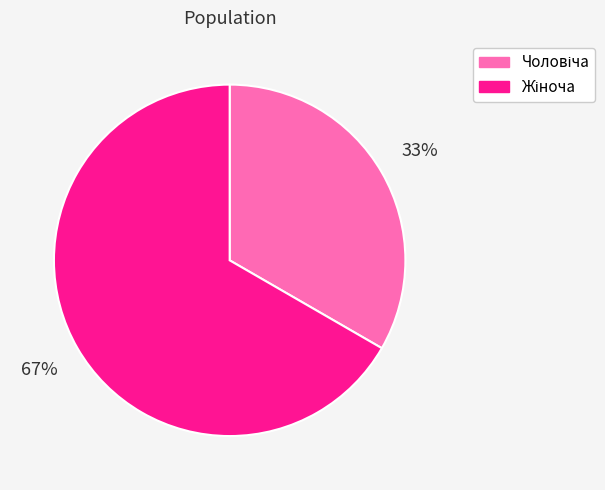

Is there a majority slice in this chart?

Yes